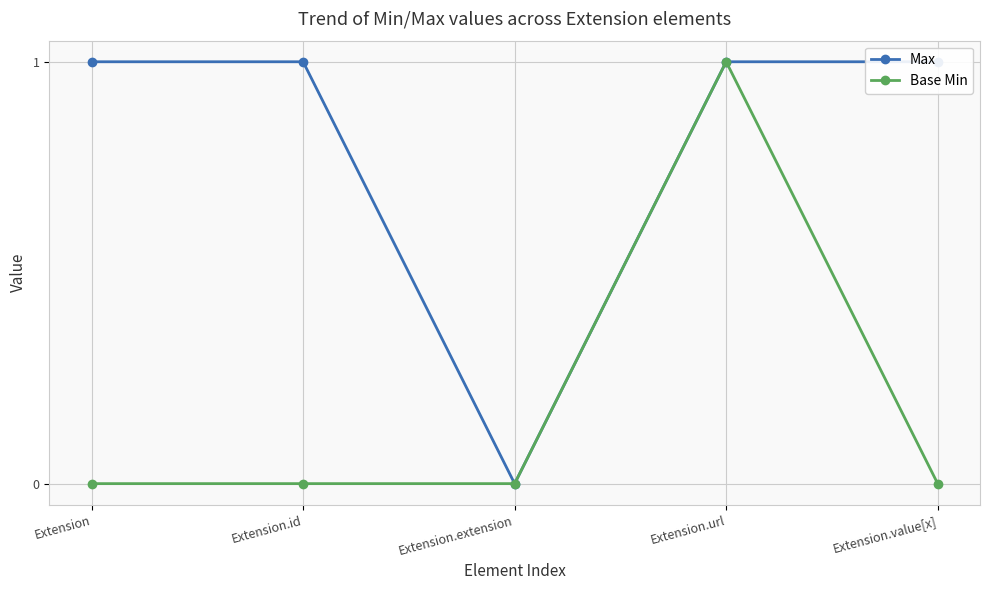

In Base Min, how many points are higher than both neighbors (excluding endpoints)?

1